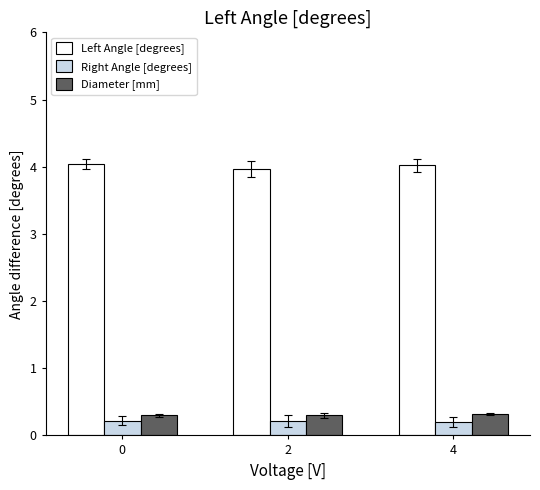

Are the bars horizontal?

No